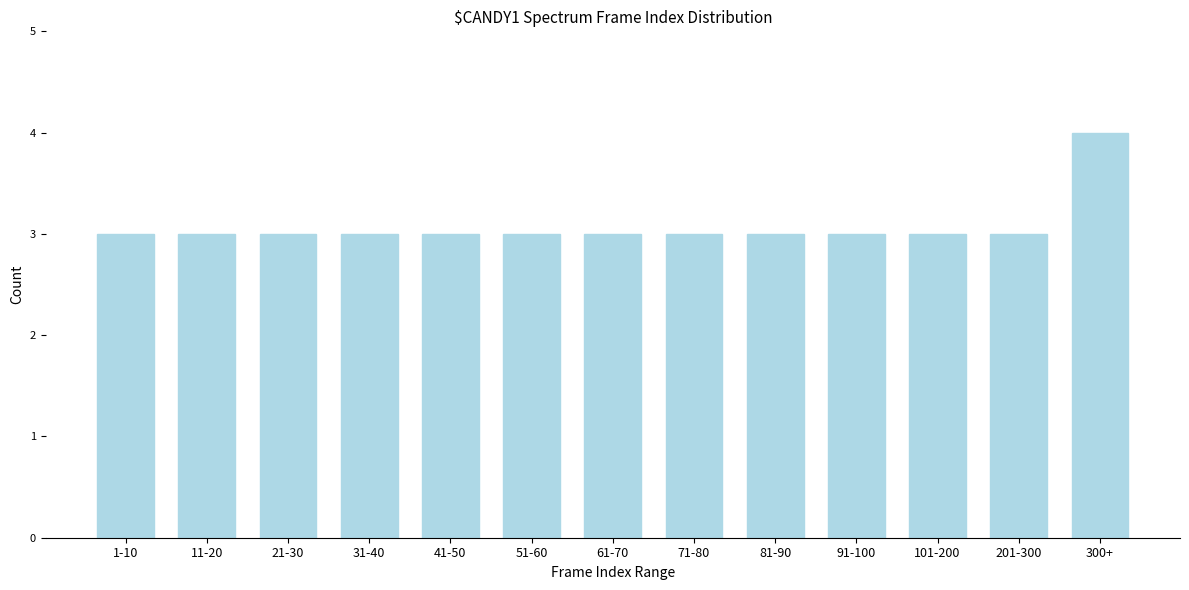

Reading left to right, transcribe all the data shown in this chart.

3	3	3	3	3	3	3	3	3	3	3	3	4